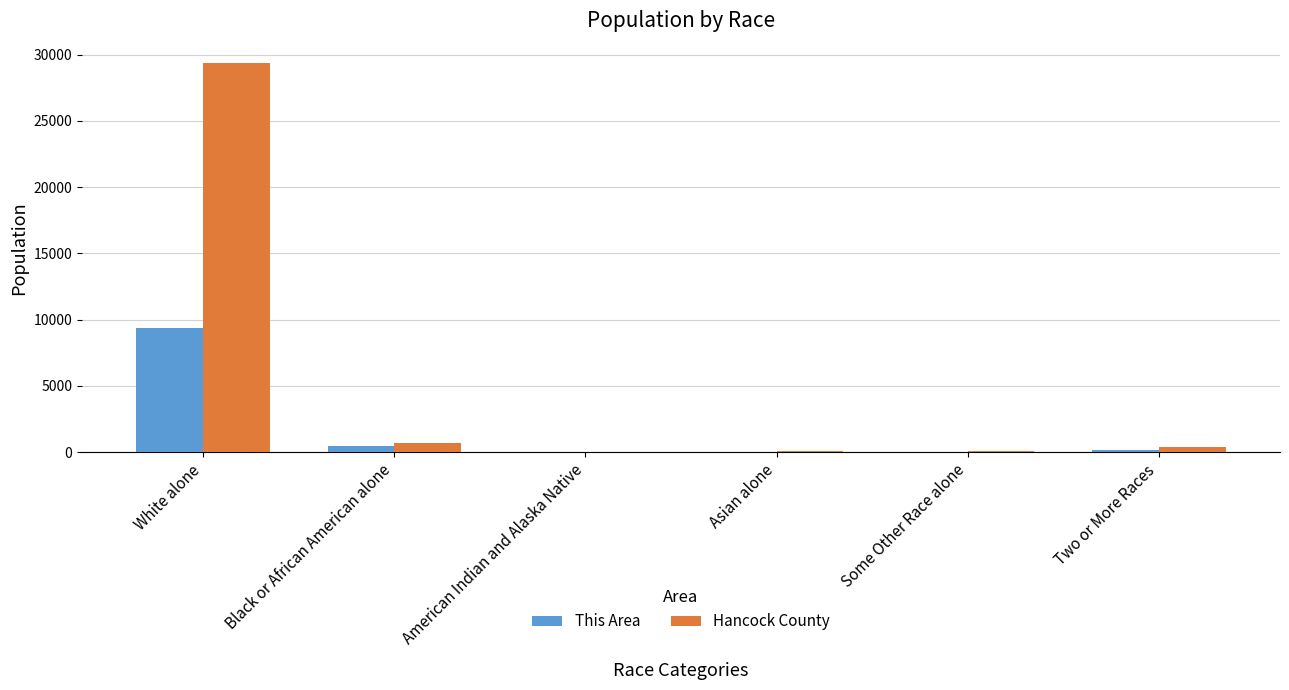

What is the average value of the Hancock County series?

5111